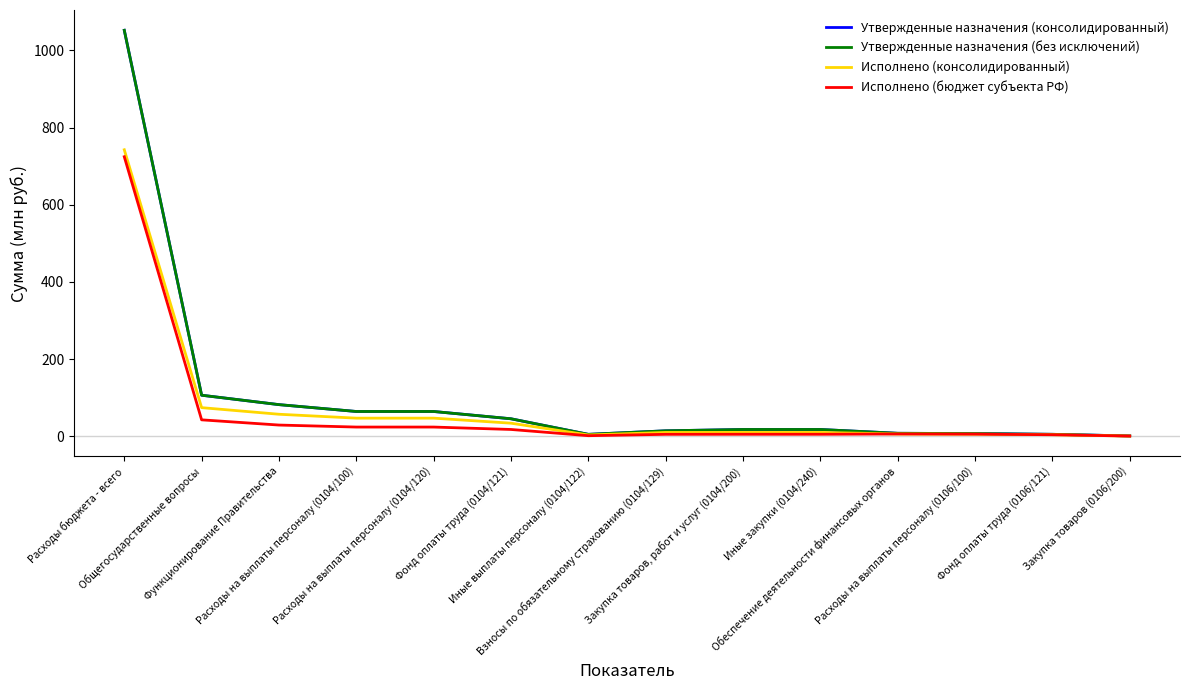

Is this an area chart (filled region under the line)?

No